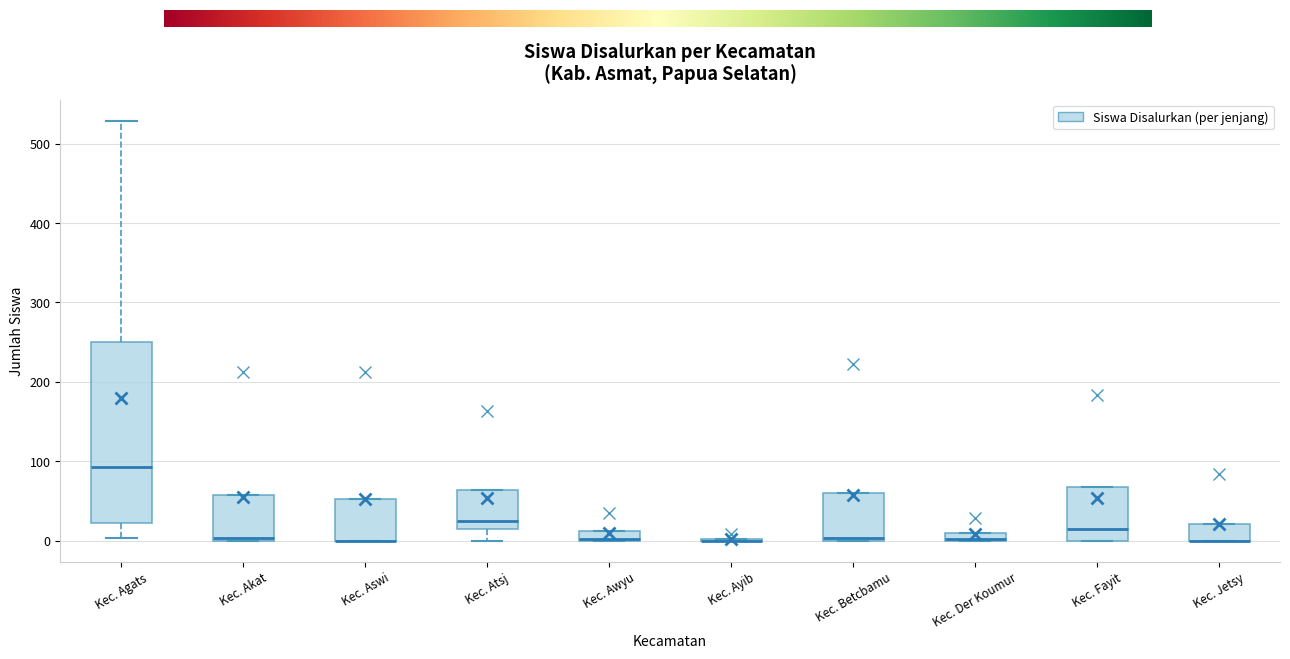

Comparing the boxes themselves (not the whiskers), which one is the tallest?

Kec. Agats